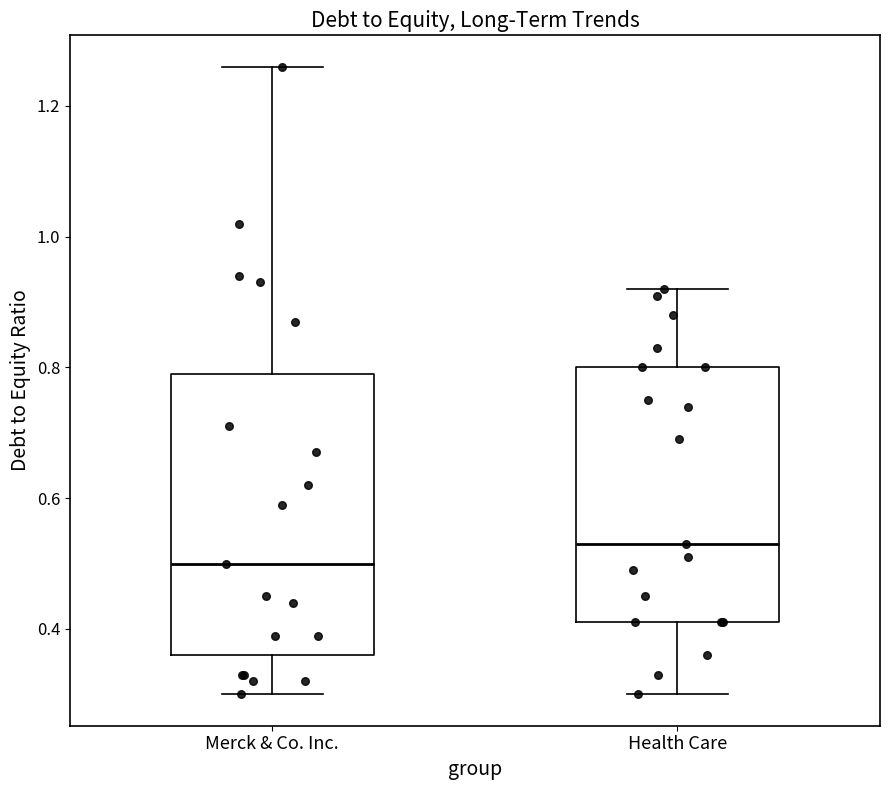

Where is the upper edge of the box for Health Care on the y-axis? The values are not printed on the chart, so give them approximately, as read against the axis.

0.80